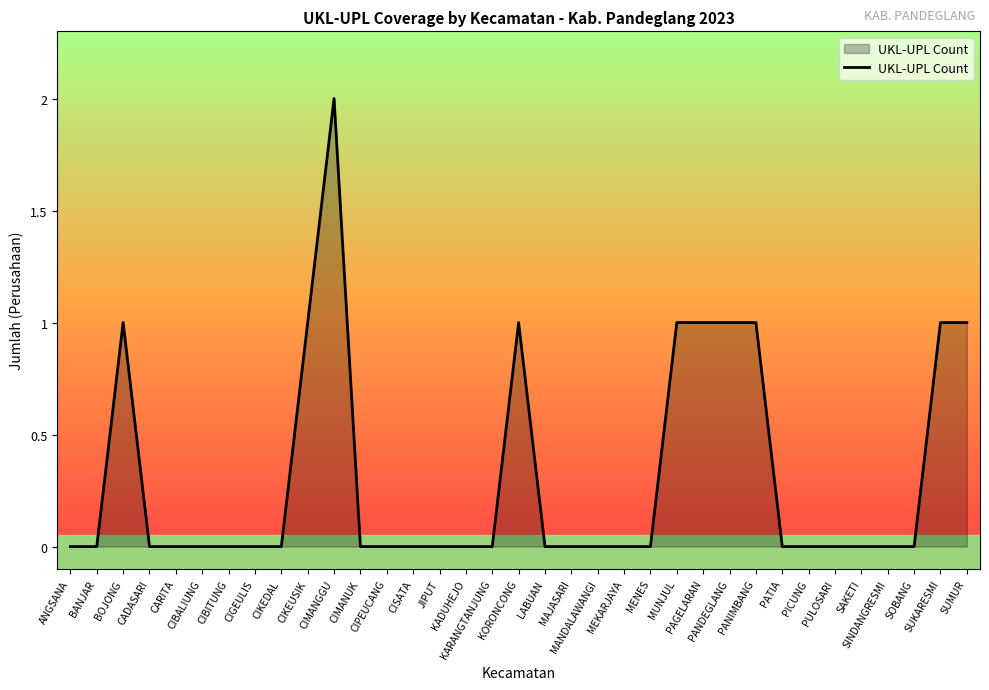

Reading right to left, extract all data points from this chart.

SUMUR=1	SUKARESMI=1	SOBANG=0	SINDANGRESMI=0	SAKETI=0	PULOSARI=0	PICUNG=0	PATIA=0	PANIMBANG=1	PANDEGLANG=1	PAGELARAN=1	MUNJUL=1	MENES=0	MEKARJAYA=0	MANDALAWANGI=0	MAJASARI=0	LABUAN=0	KORONCONG=1	KARANGTANJUNG=0	KADUHEJO=0	JIPUT=0	CISATA=0	CIPEUCANG=0	CIMANUK=0	CIMANGGU=2	CIKEUSIK=1	CIKEDAL=0	CIGEULIS=0	CIBITUNG=0	CIBALIUNG=0	CARITA=0	CADASARI=0	BOJONG=1	BANJAR=0	ANGSANA=0